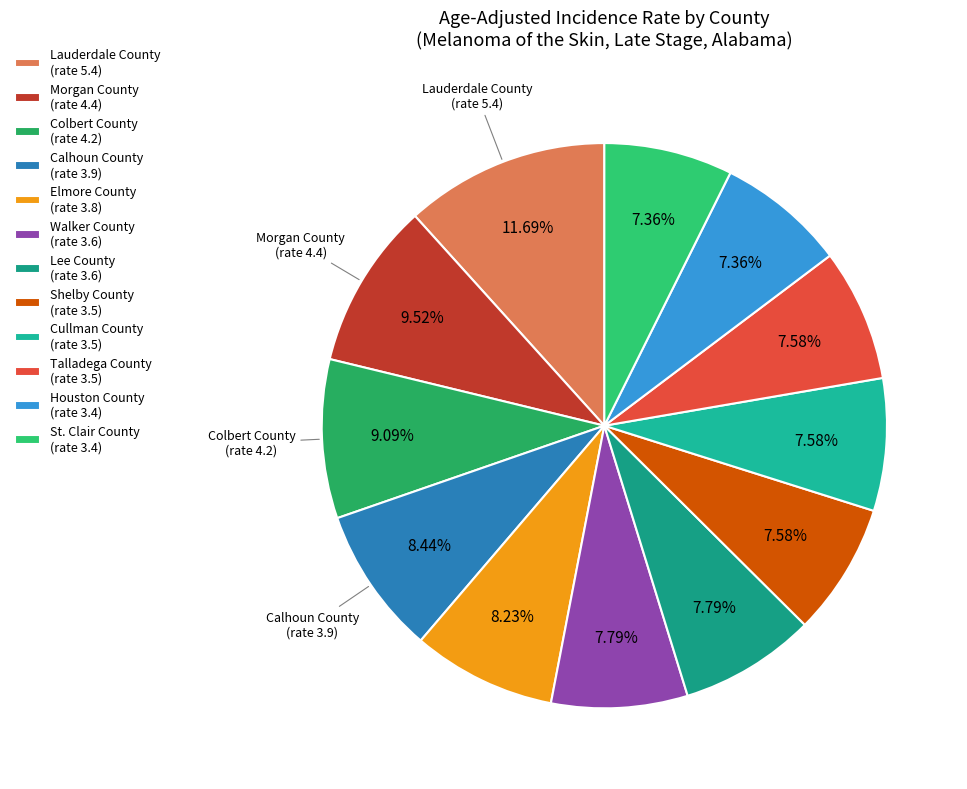

What portion of the pie excludes Talladega County?

92.4%